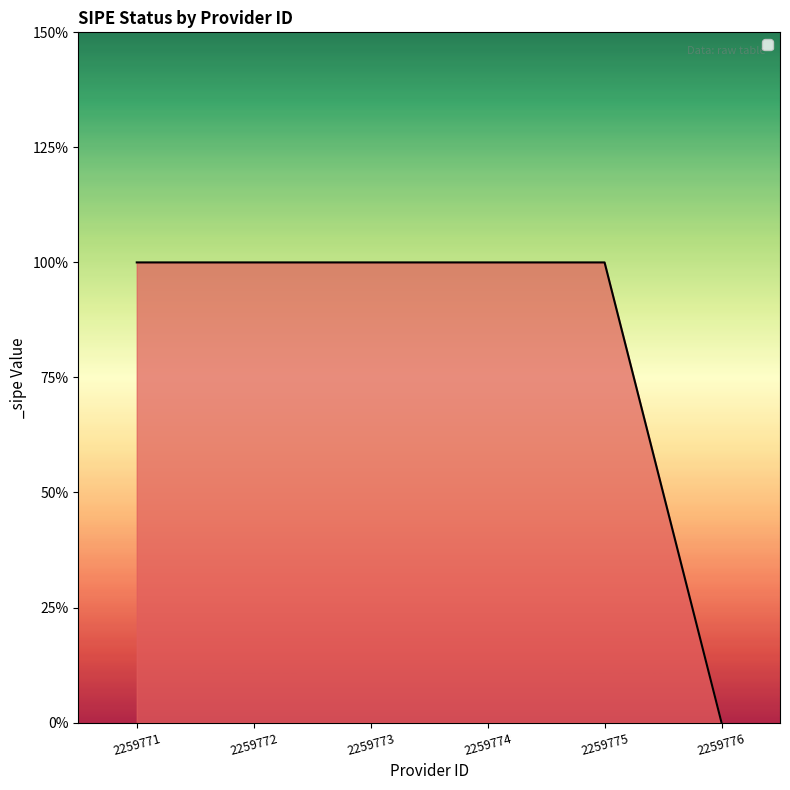

Rank the categories by value from highest to lowest.

2259771, 2259772, 2259773, 2259774, 2259775, 2259776